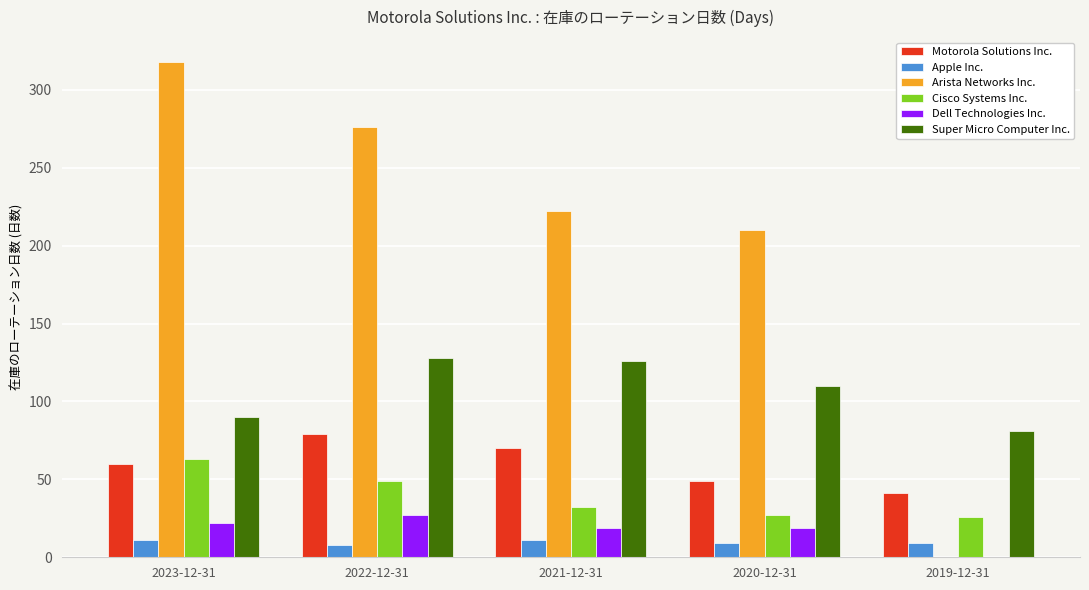

What is the total value across all series at 2023-12-31?

564